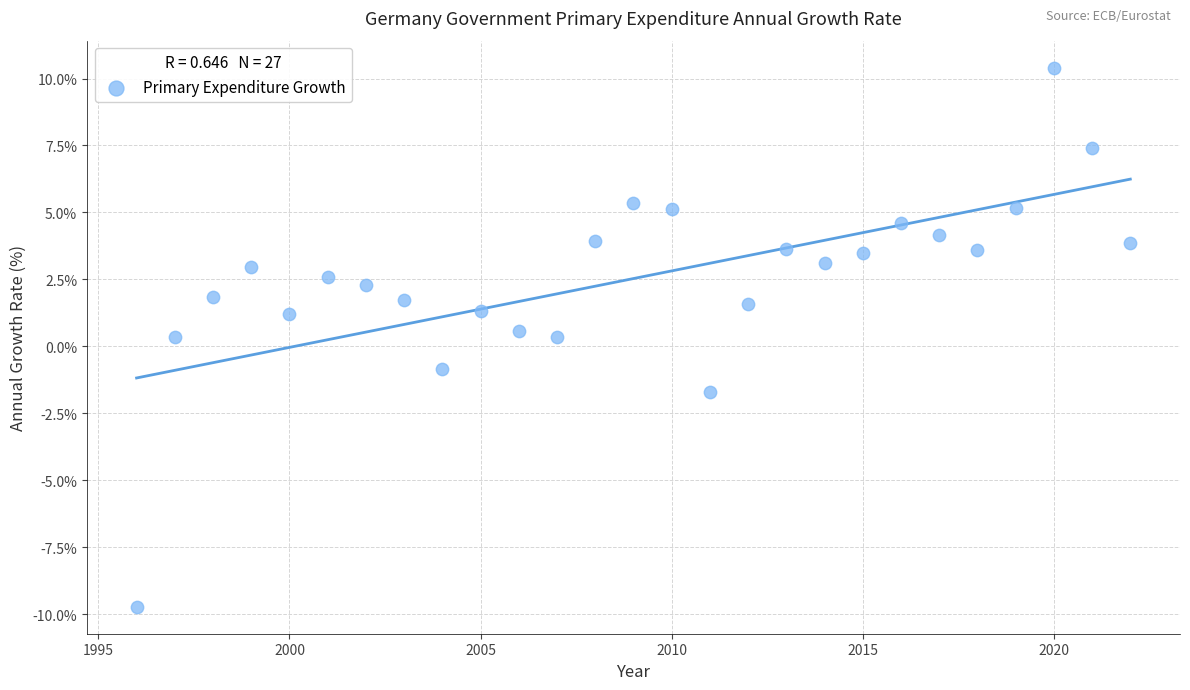

What is the range of Y values (max minus min)?

20.1